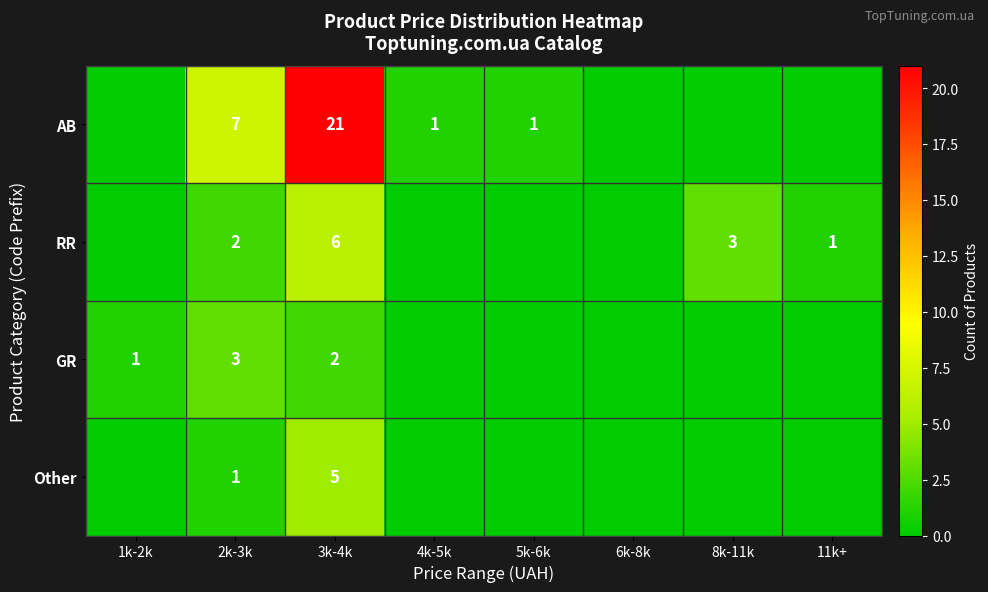

What is the difference between the highest and lowest values at 3k-4k?

19